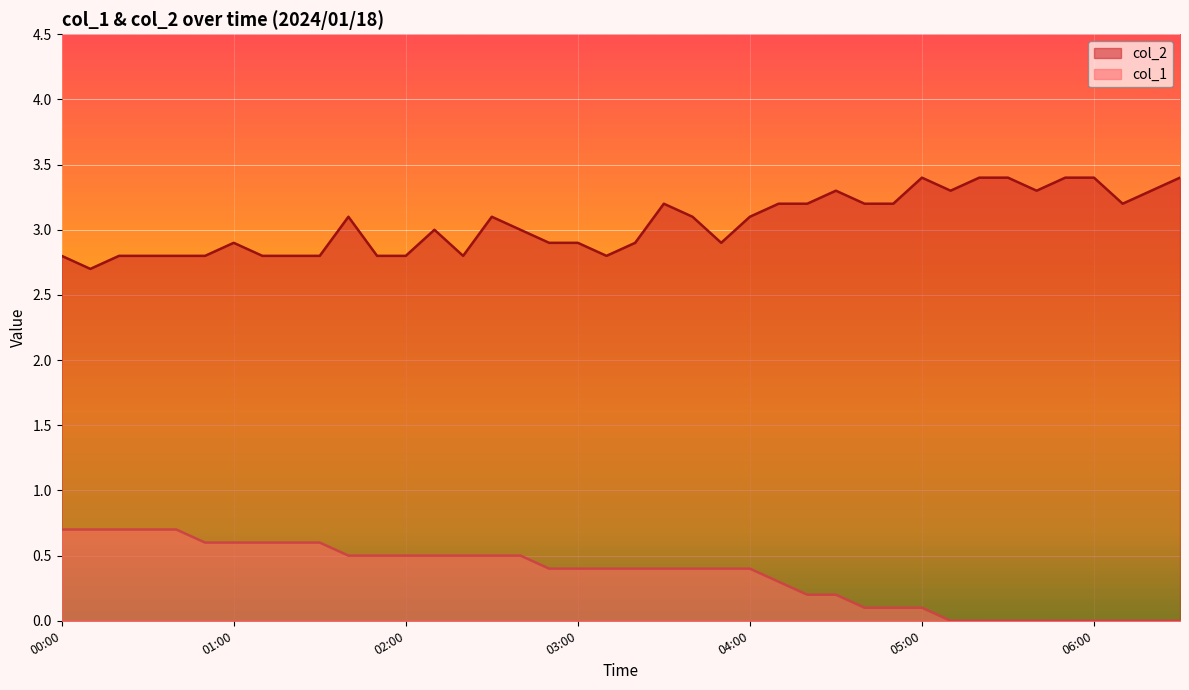

The value of col_2 at 02:20 is 5.0. True or false?

False